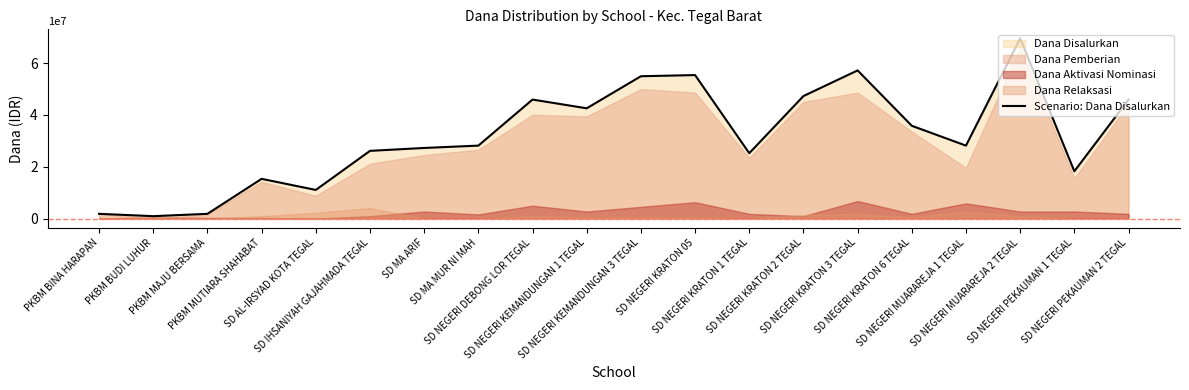

Reading right to left, extract all data points from this chart.

SD NEGERI PEKAUMAN 2 TEGAL=45900000	SD NEGERI PEKAUMAN 1 TEGAL=18225000	SD NEGERI MUARAREJA 2 TEGAL=69525000	SD NEGERI MUARAREJA 1 TEGAL=28125000	SD NEGERI KRATON 6 TEGAL=35775000	SD NEGERI KRATON 3 TEGAL=57150000	SD NEGERI KRATON 2 TEGAL=47250000	SD NEGERI KRATON 1 TEGAL=25200000	SD NEGERI KRATON 05=55350000	SD NEGERI KEMANDUNGAN 3 TEGAL=54900000	SD NEGERI KEMANDUNGAN 1 TEGAL=42525000	SD NEGERI DEBONG LOR TEGAL=45900000	SD MA MUR NI MAH=28125000	SD MA ARIF=27225000	SD IHSANIYAH GAJAHMADA TEGAL=26100000	SD AL-IRSYAD KOTA TEGAL=11025000	PKBM MUTIARA SHAHABAT=15300000	PKBM MAJU BERSAMA=1800000	PKBM BUDI LUHUR=900000	PKBM BINA HARAPAN=1800000